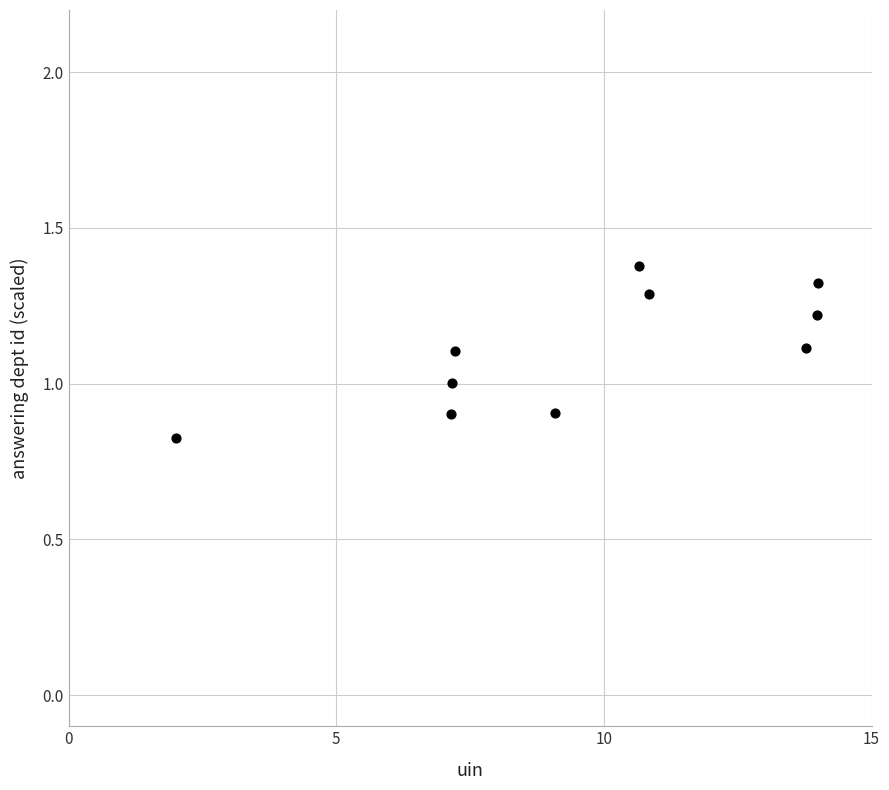

What is the range of Y values (max minus min)?

0.6